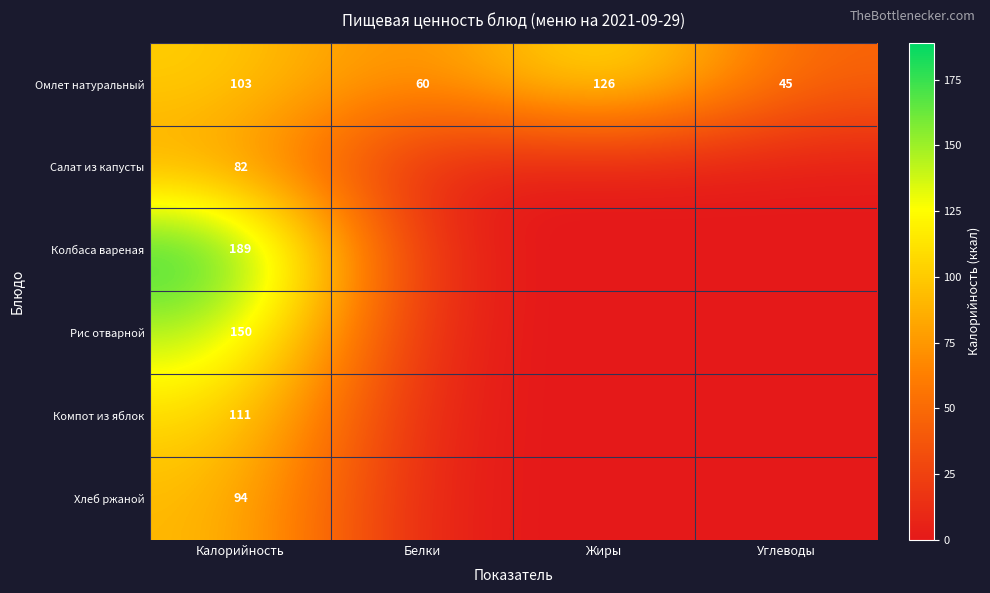

The Салат из капусты series shows -32 at Углеводы. True or false?

False